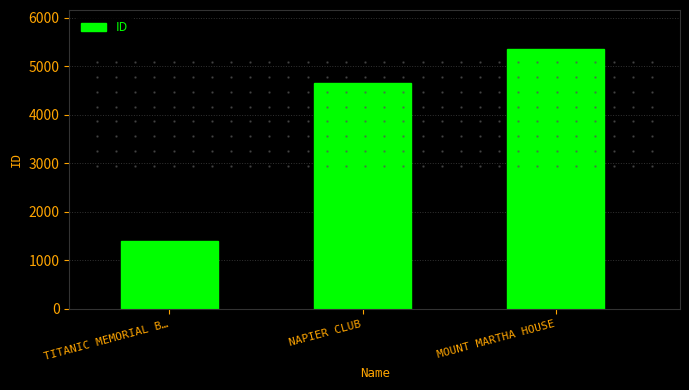

What position from the right is TITANIC MEMORIAL B…?

3